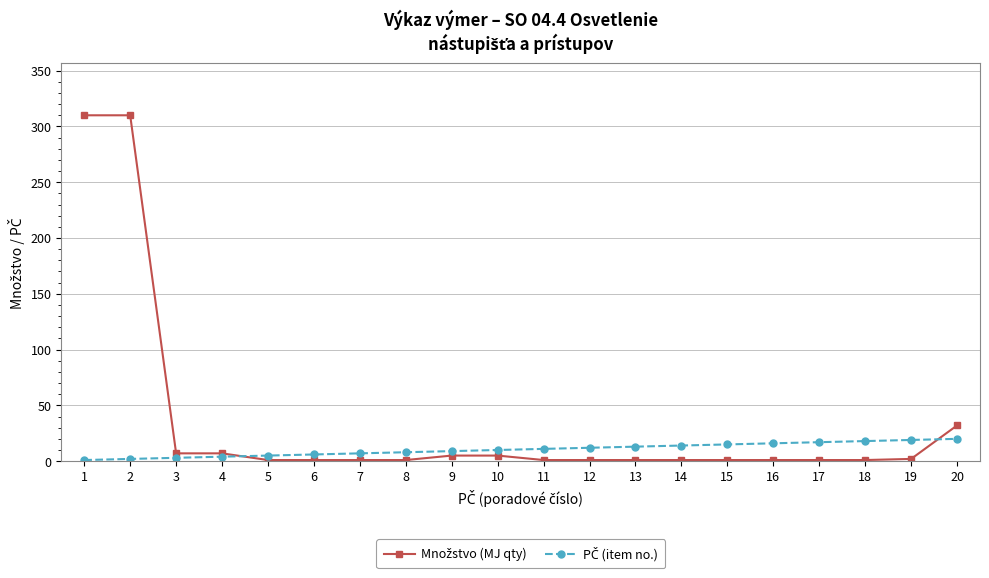

What is the greatest value displayed?

310